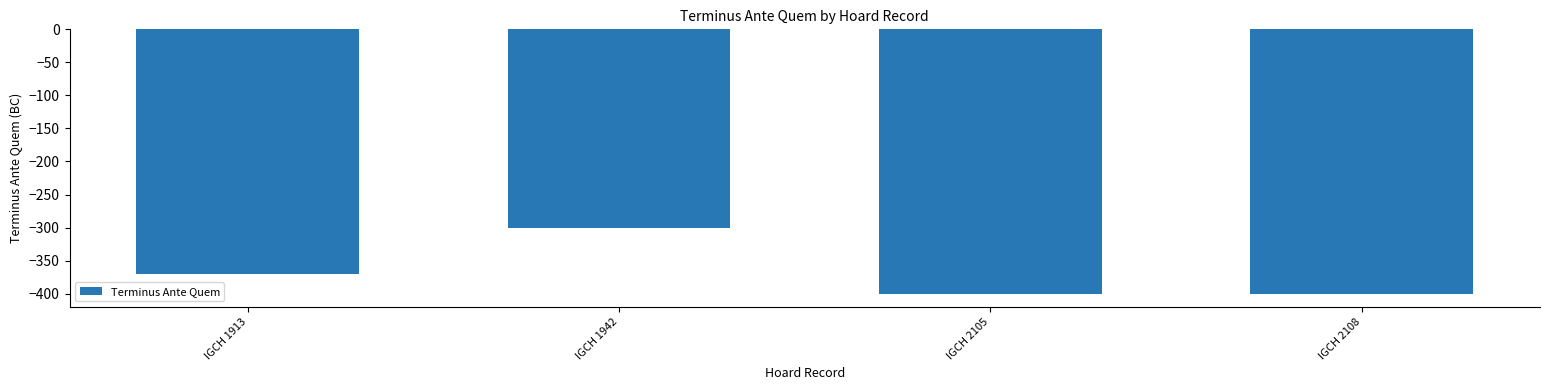

What is the difference between the values at IGCH 1913 and IGCH 2108?

30